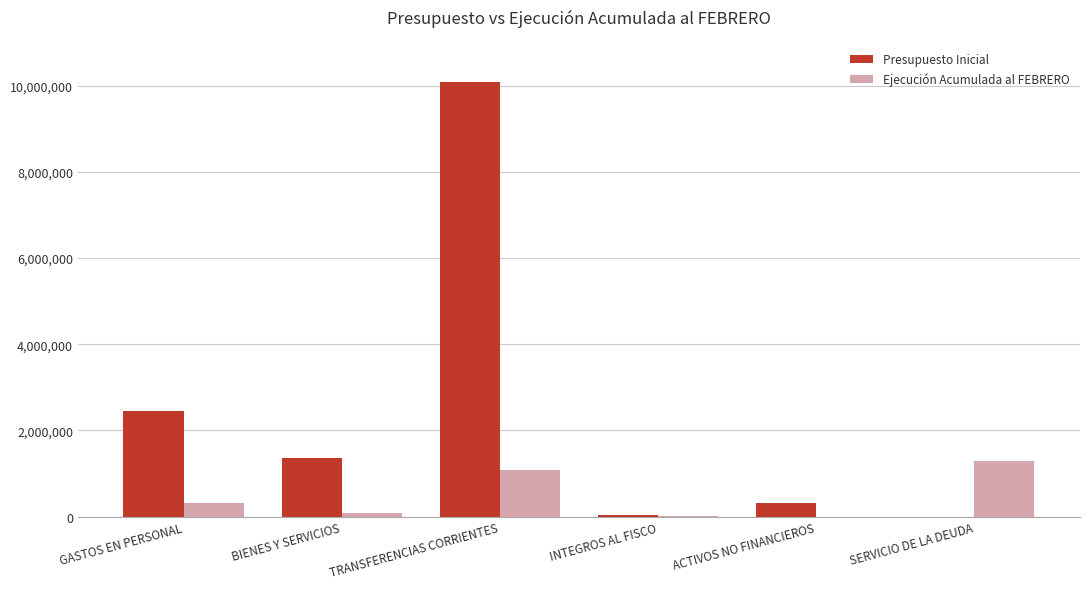

The Presupuesto Inicial series shows 309362 at ACTIVOS NO FINANCIEROS. True or false?

True